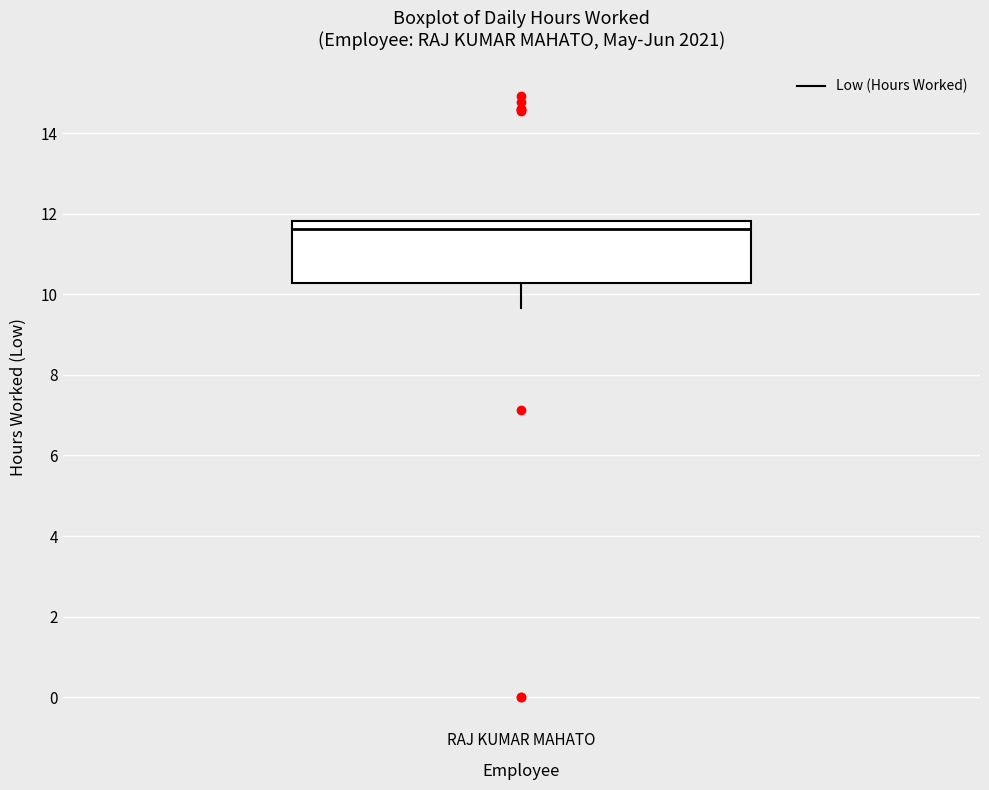

Read this box plot against the y-axis: the position of the median line, the range covered by the box, and the ends of both whiskers. The values are not printed on the chart, so give them approximately, as read against the axis.

median 11.6, box 10.2 to 11.8, whiskers 9.6 to 11.8